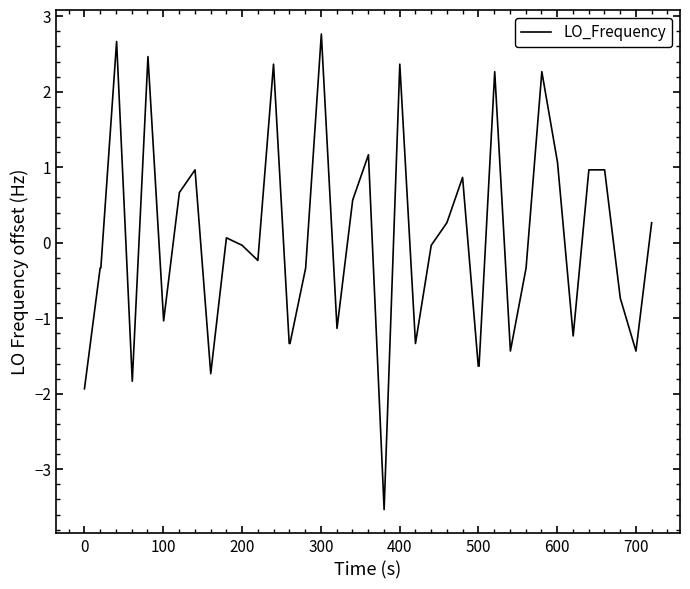

What is the minimum value shown in the chart?

-3.5